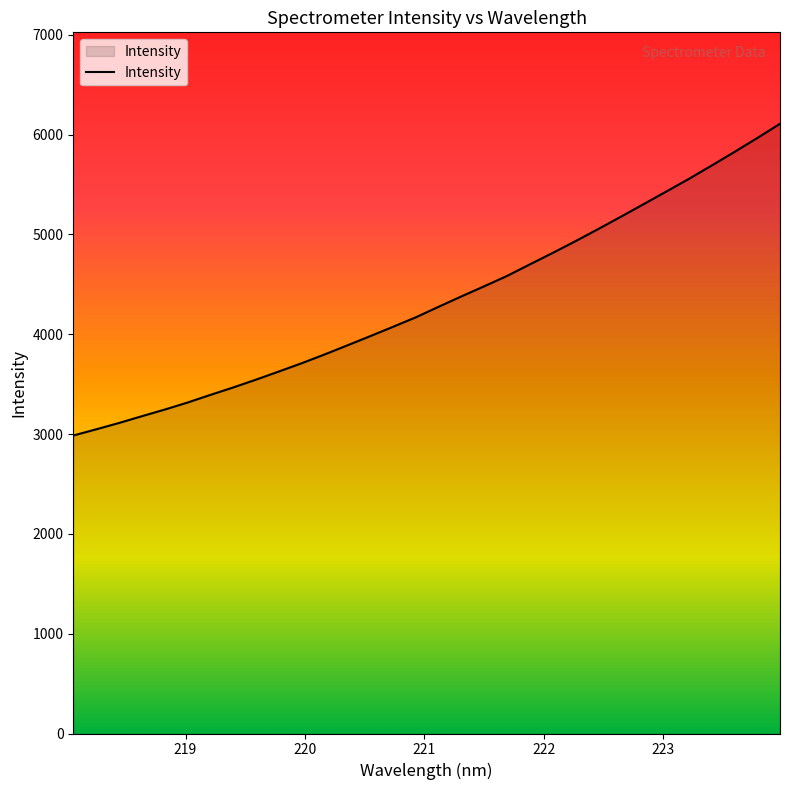

What is the difference between the maximum and minimum values?

3123.5